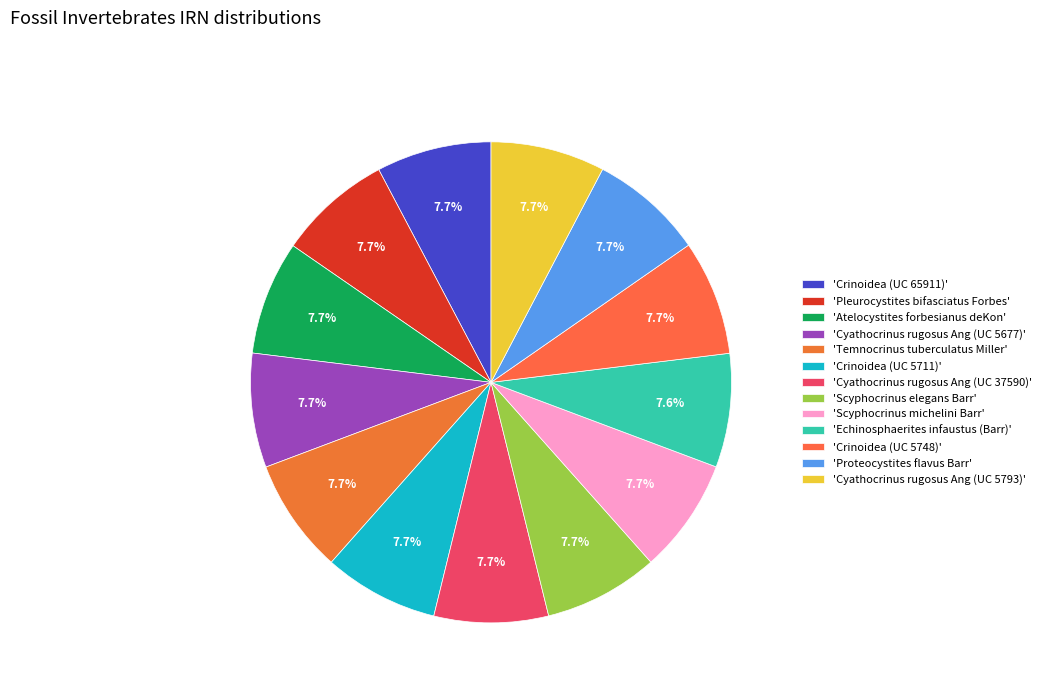

How many segments does this pie chart have?

13